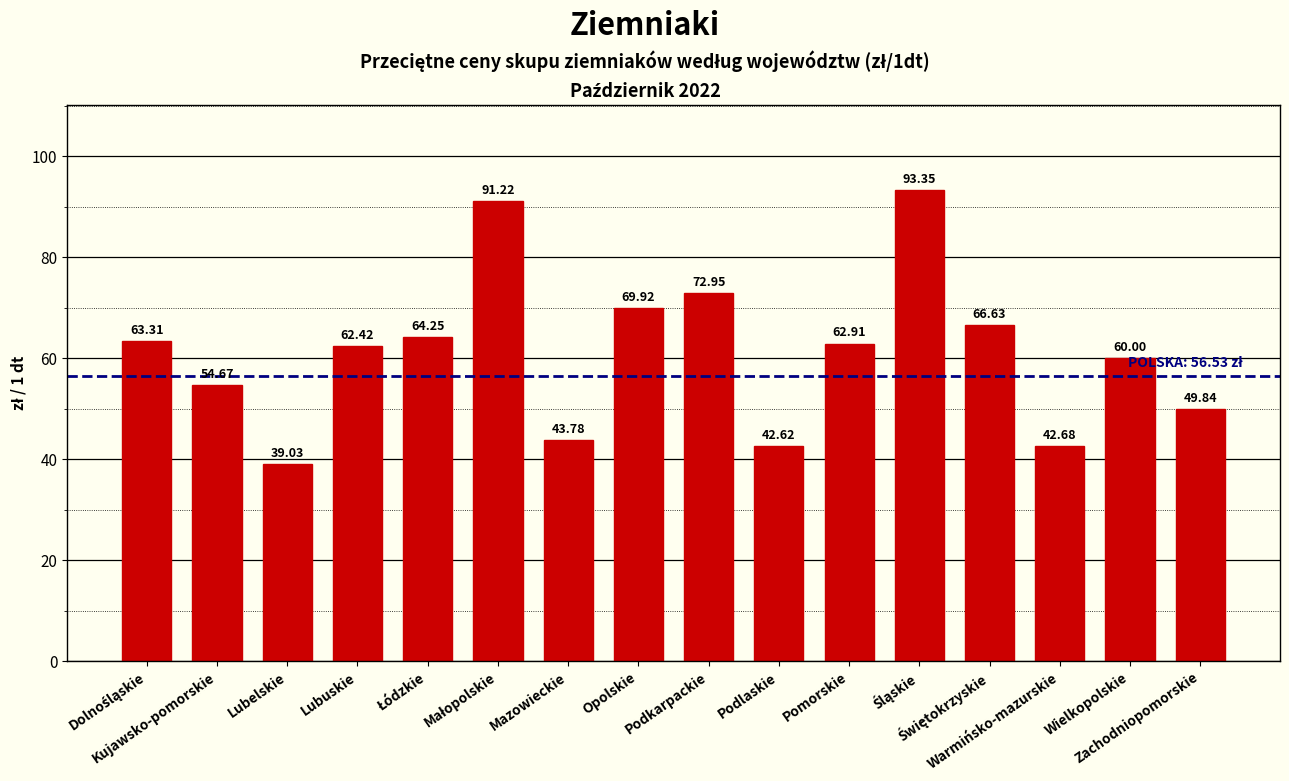

What is the difference between the second highest and minimum values?

52.2